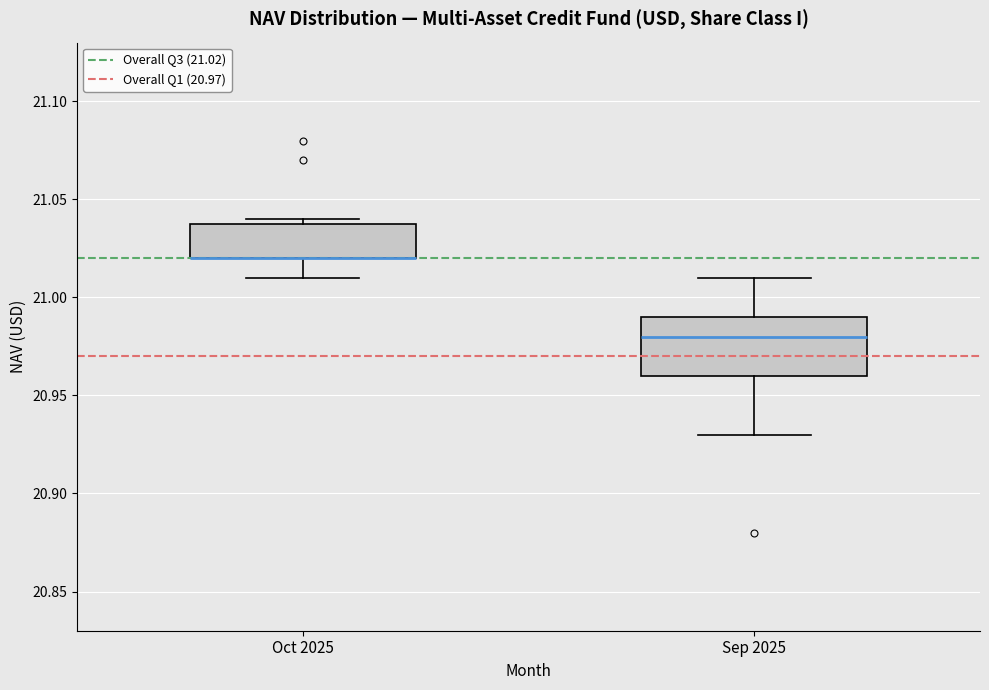

Reading left to right, read every box against the y-axis: the position of its median line, the range the box covers, and the ends of its whiskers. The values are not printed on the chart, so give them approximately, as read against the axis.

Oct 2025: median 21.02 (drawn on the box's lower edge), box 21.02 to 21.04, whiskers 21.01 to 21.04 (just above the box's upper edge)
Sep 2025: median 20.98, box 20.96 to 20.99, whiskers 20.93 to 21.01